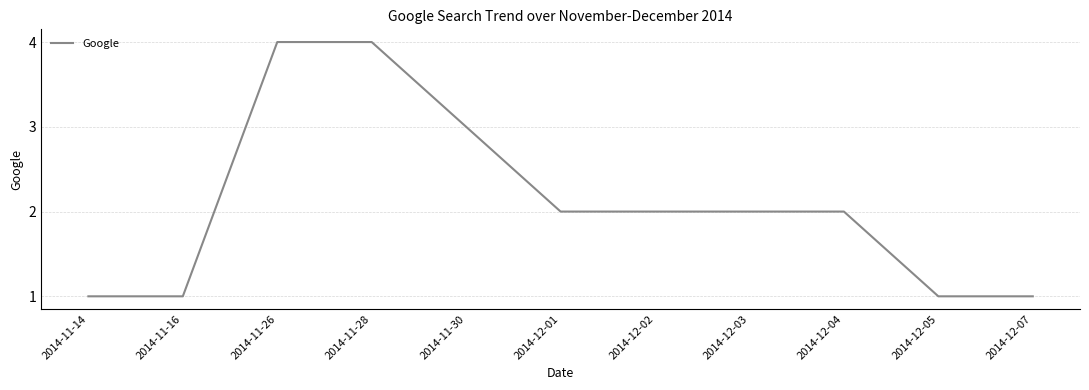

Reading right to left, what are all the values shown in this chart?

1	1	2	2	2	2	3	4	4	1	1